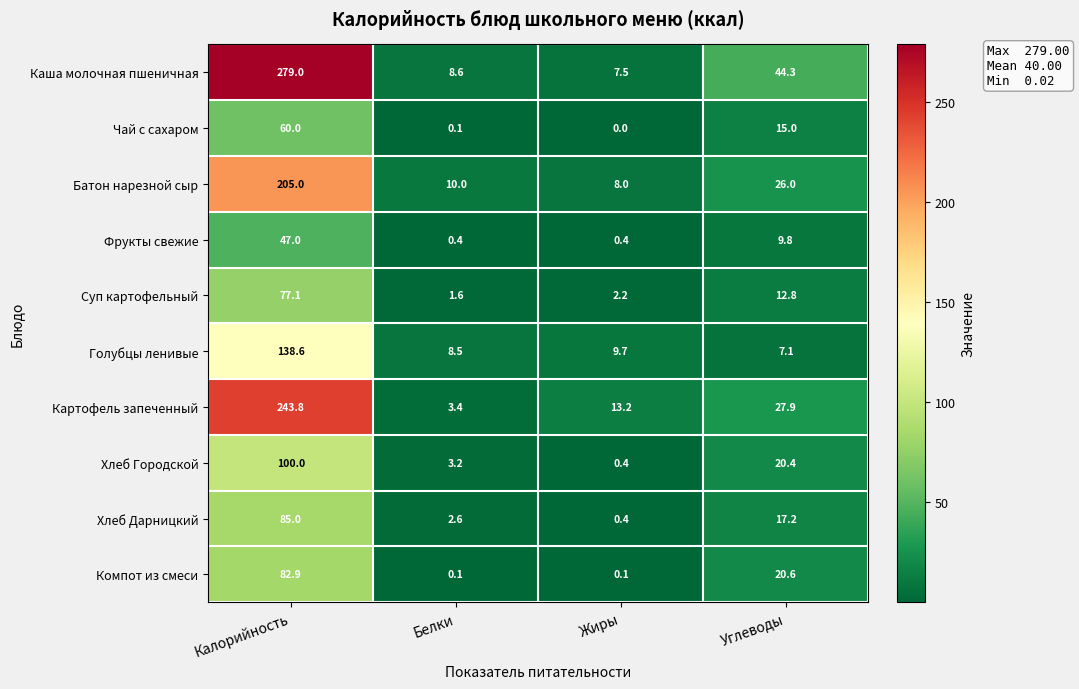

Which series has the widest spread of values?

Каша молочная пшеничная